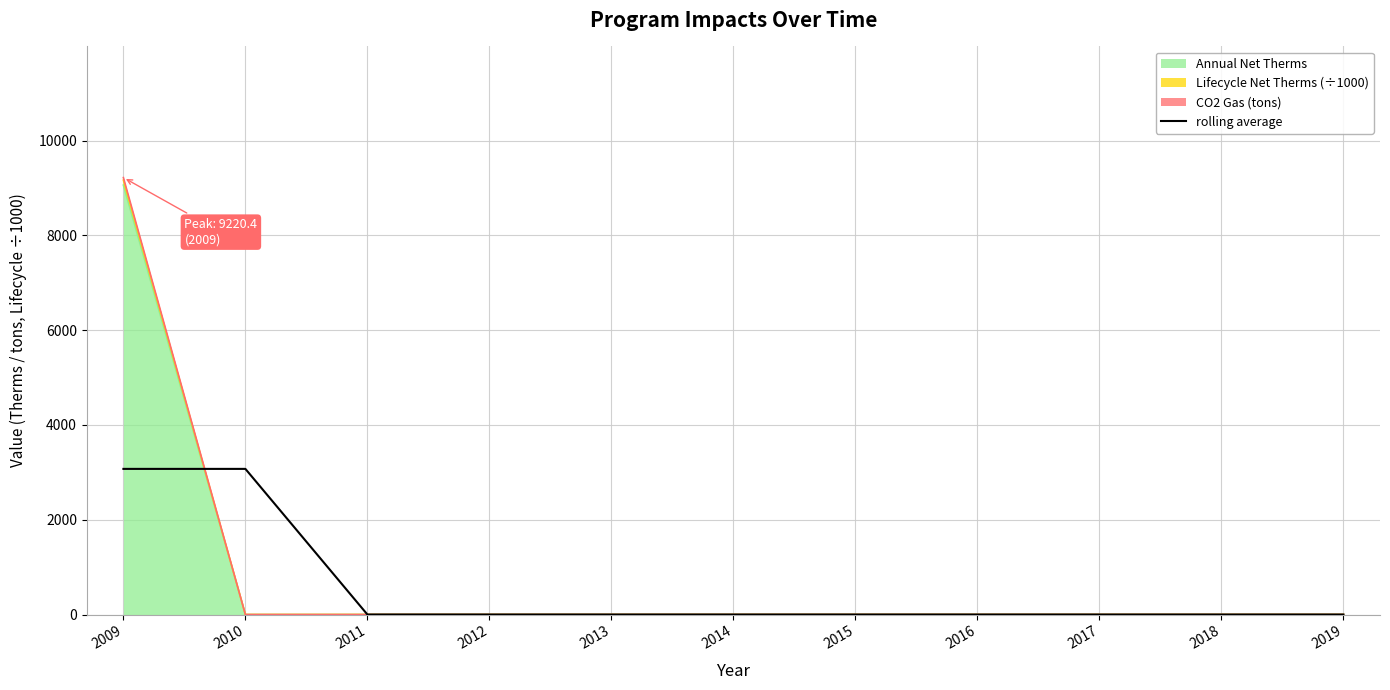

How many lines are shown in the chart?

1